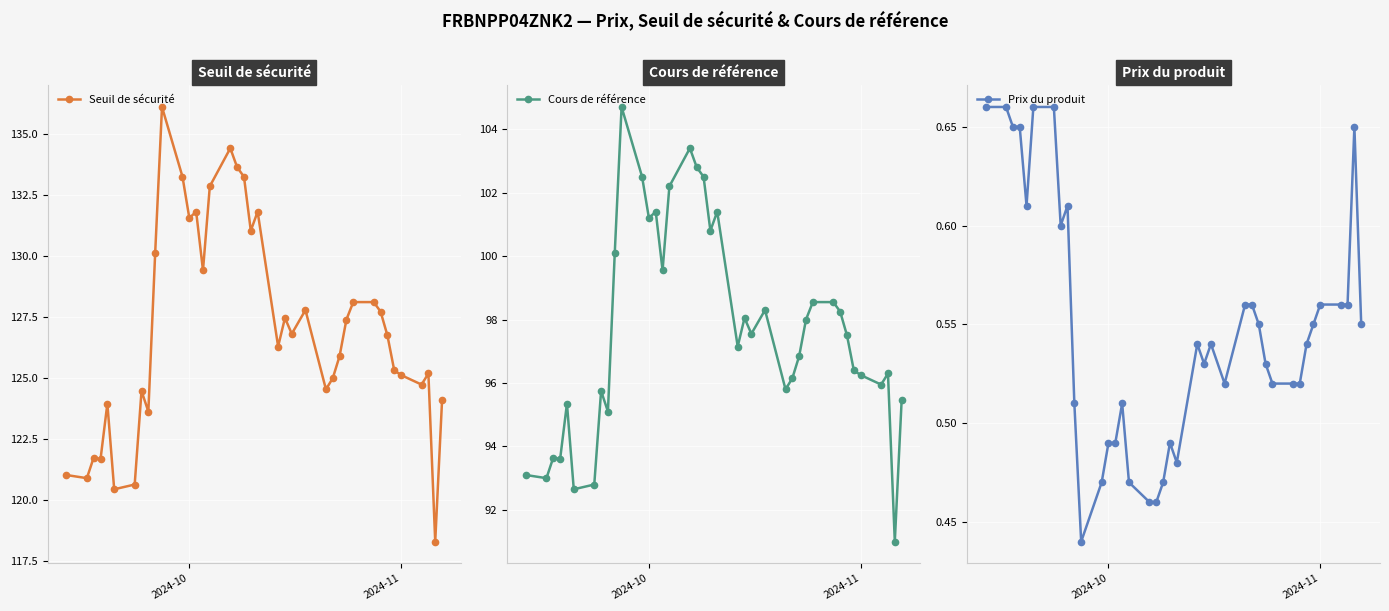

The value of Seuil de sécurité at 2024-10 is 131.6. True or false?

True